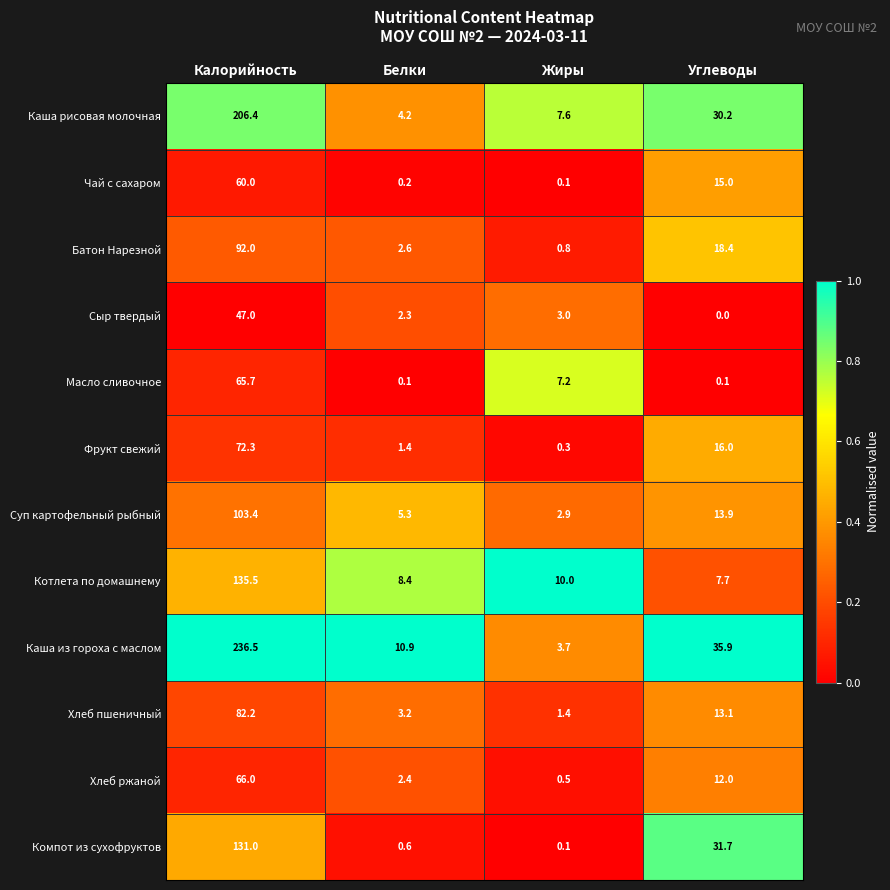

What is the sum of the Фрукт свежий values at Жиры and Углеводы?

16.3